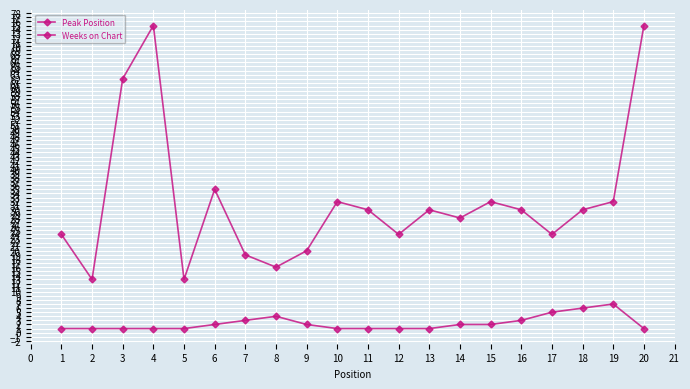

True or false: Weeks on Chart and Peak Position cross at least once.

False